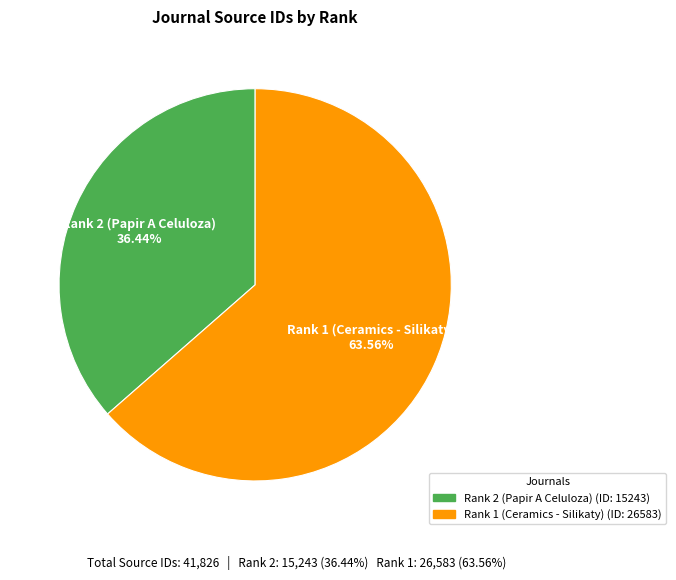

Combined, what portion of the pie is Rank 2 (Papir A Celuloza) and Rank 1 (Ceramics - Silikaty)?

100.0%